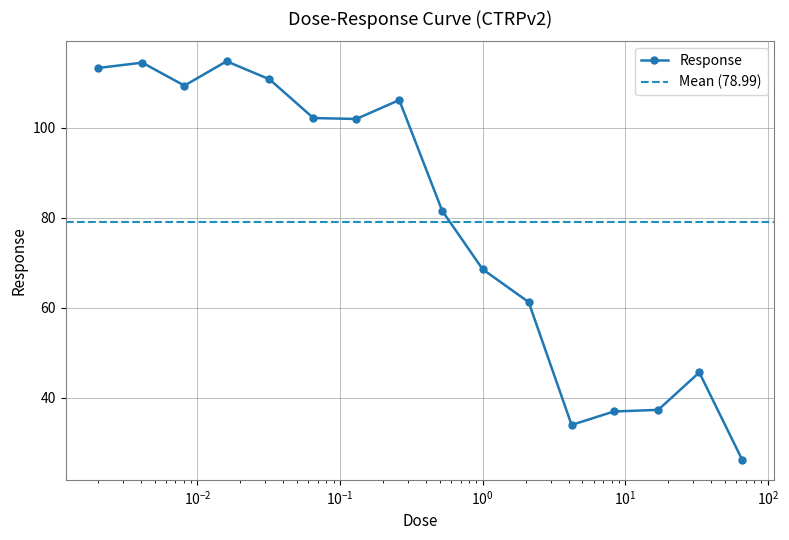

In Response, how many points are higher than both neighbors (excluding endpoints)?

4